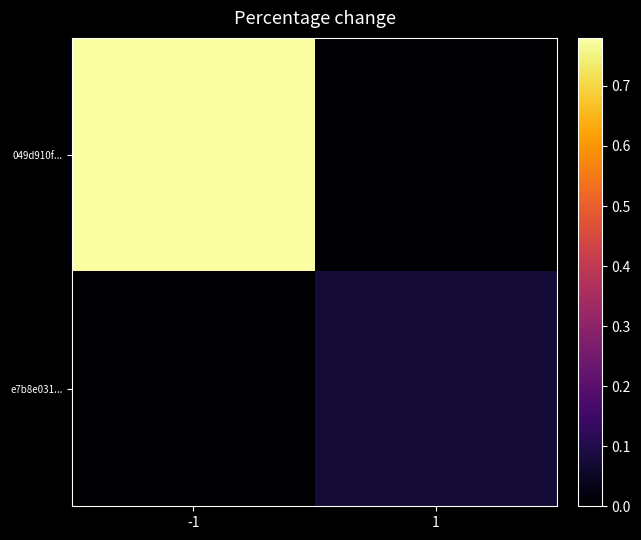

What is the total value across all series at 1?

0.1